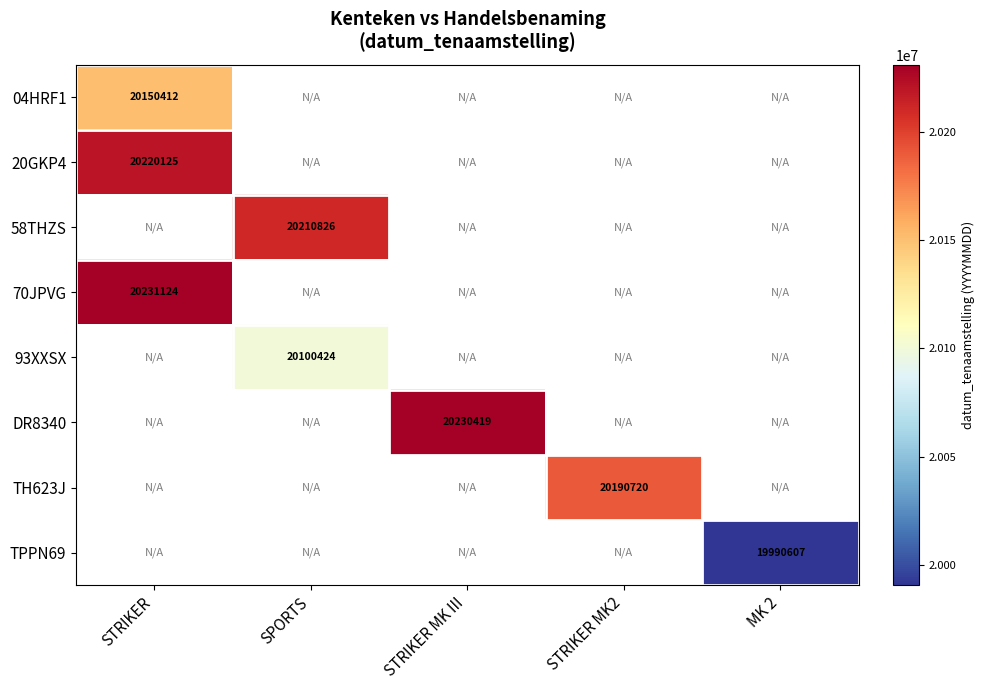

How many values in 70JPVG are above zero?

1